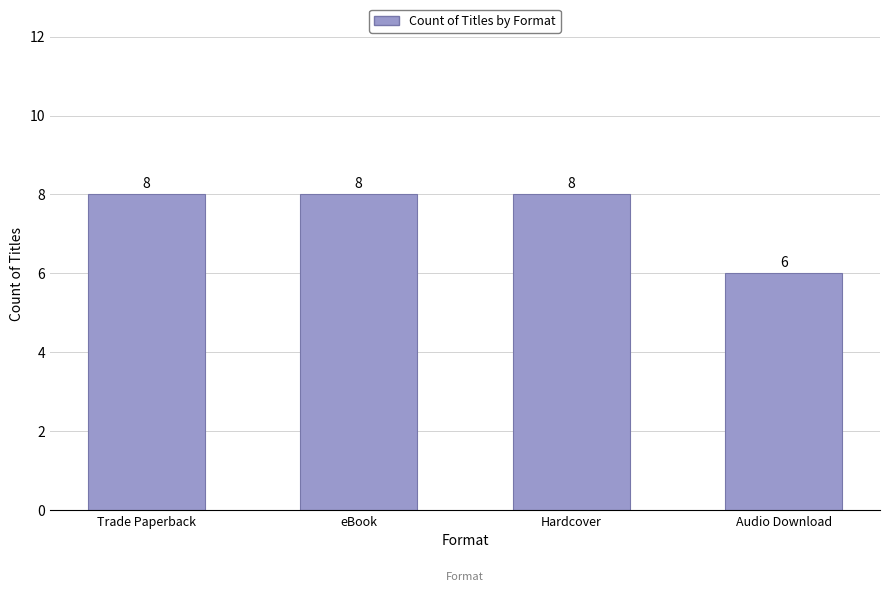

Reading left to right, what are all the values shown in this chart?

Trade Paperback=8	eBook=8	Hardcover=8	Audio Download=6